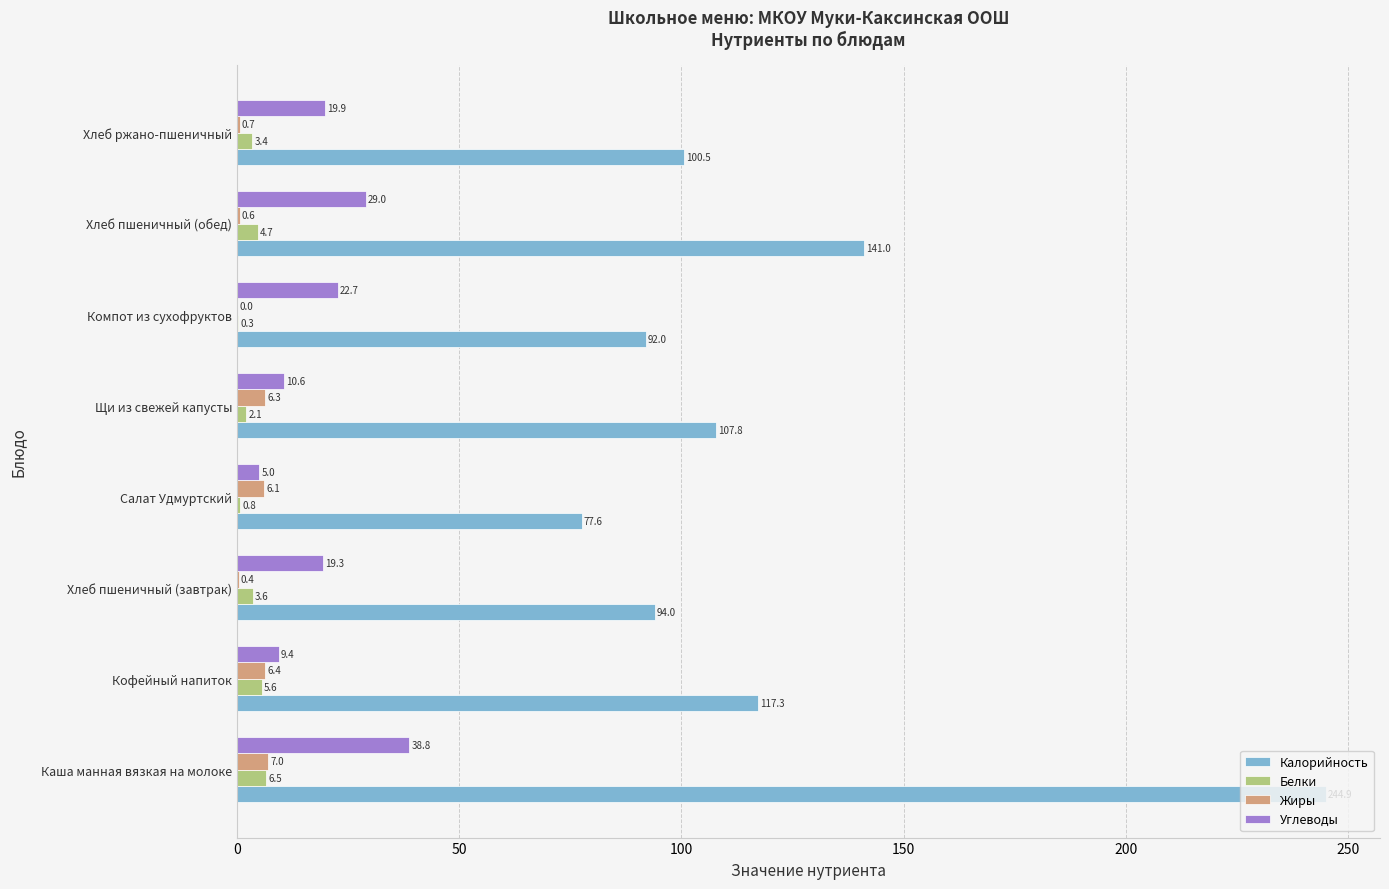

Which label corresponds to the largest value in the chart?

Каша манная вязкая на молоке